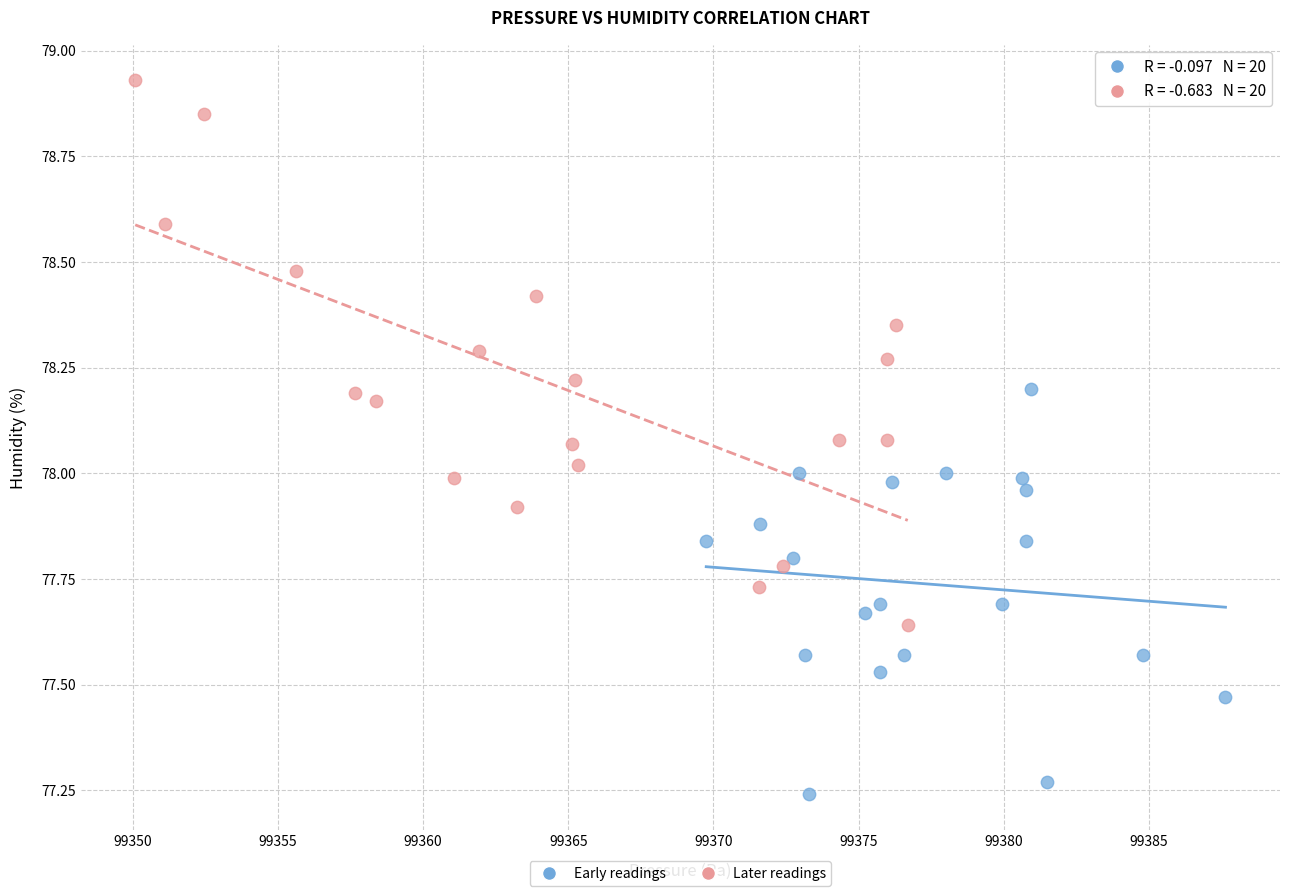

Which series reaches the maximum Y coordinate?

Later readings